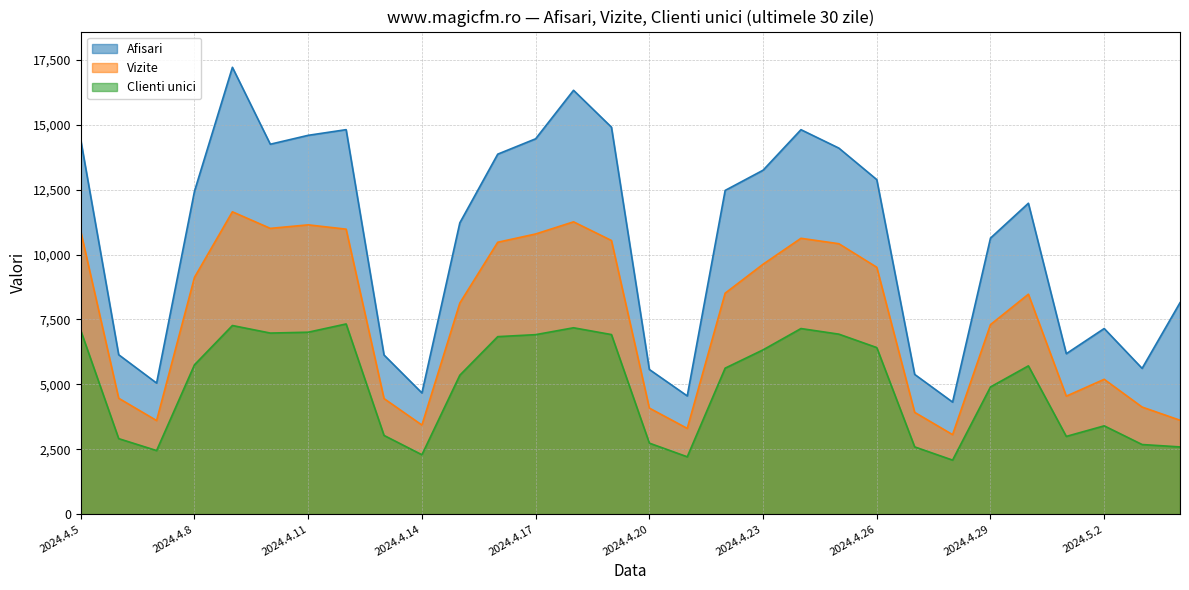

How many values in the Clienti unici series are below 5713?

15